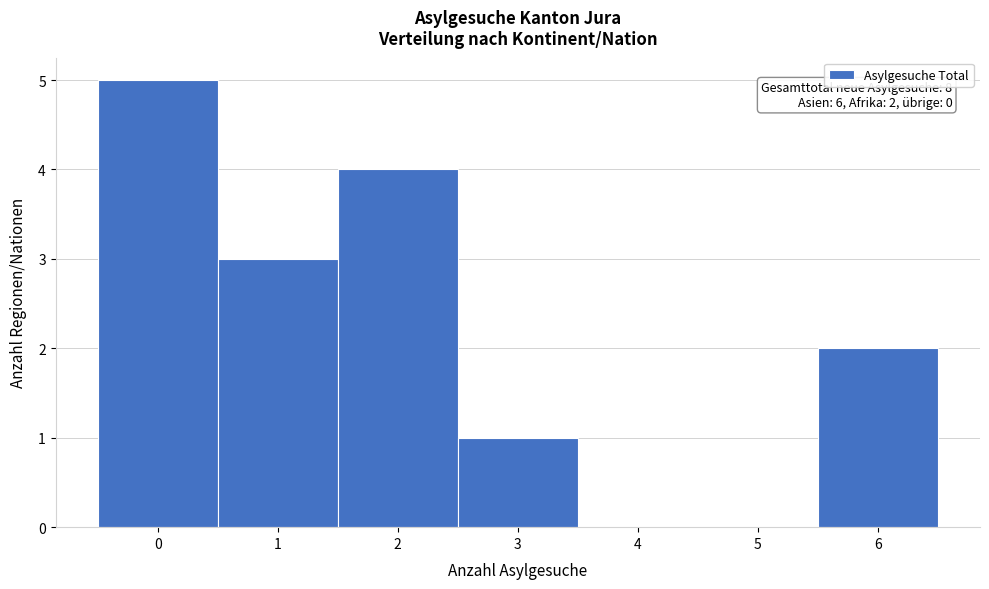

Which range on the x-axis has the tallest bar?

-0.5 to 0.5